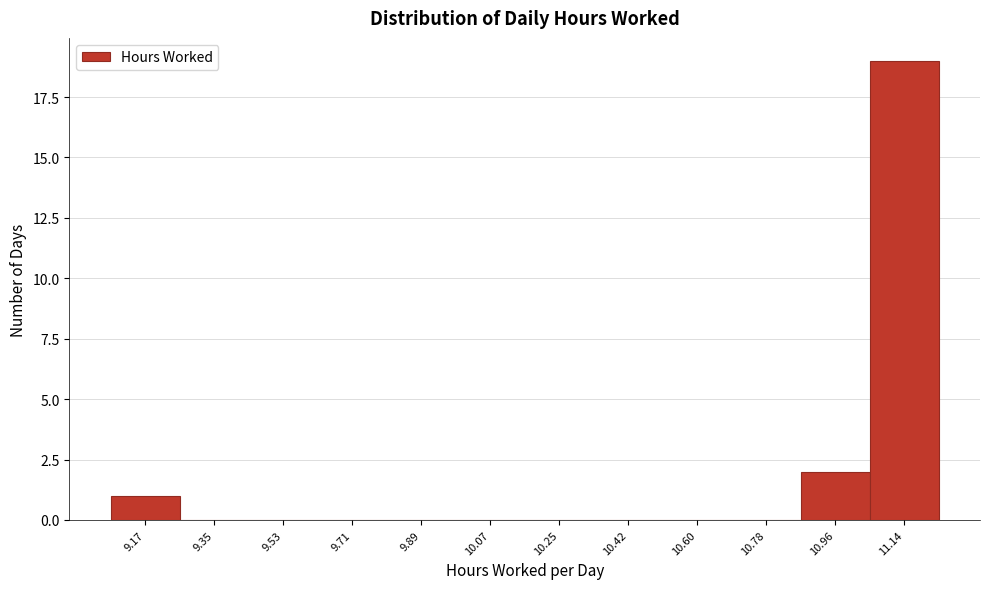

At which label is the value closest to 9?

10.96